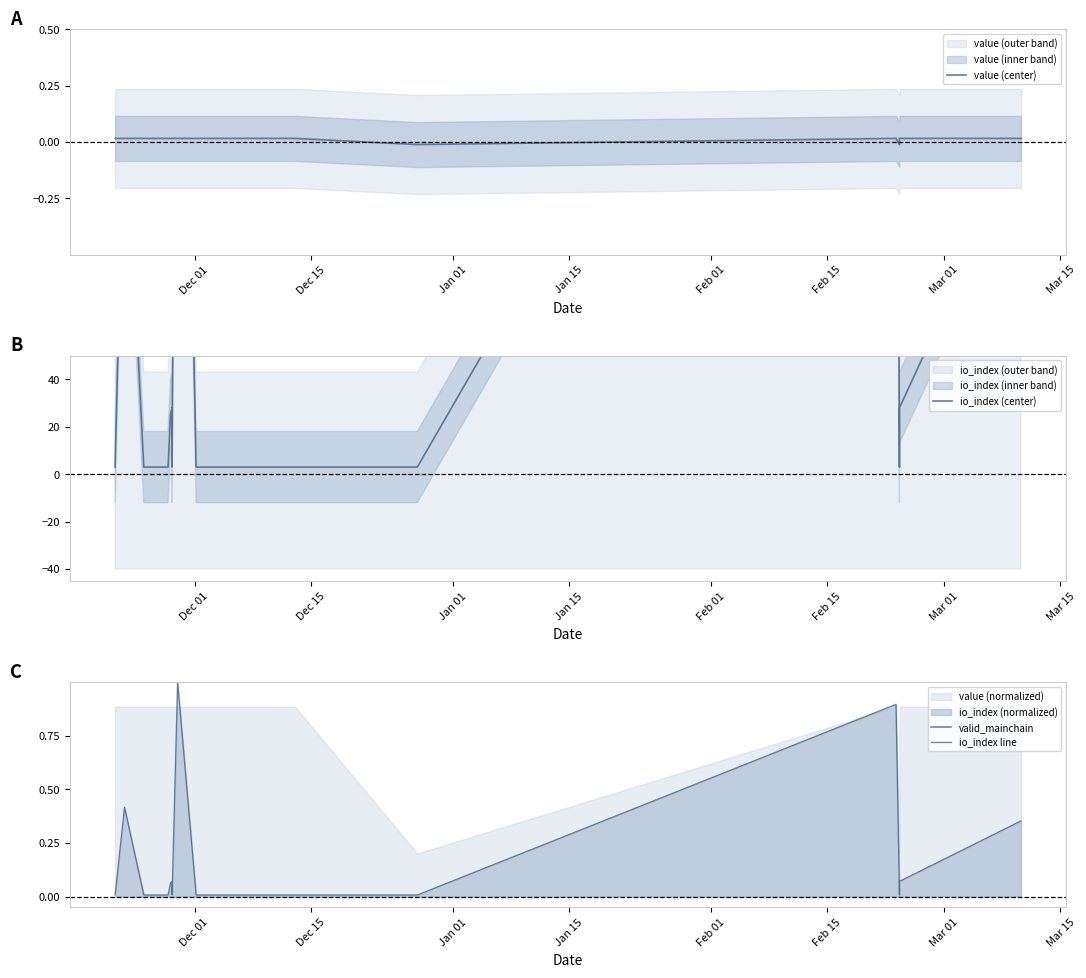

The value of io_index line at Mar 15 is 1.7. True or false?

False